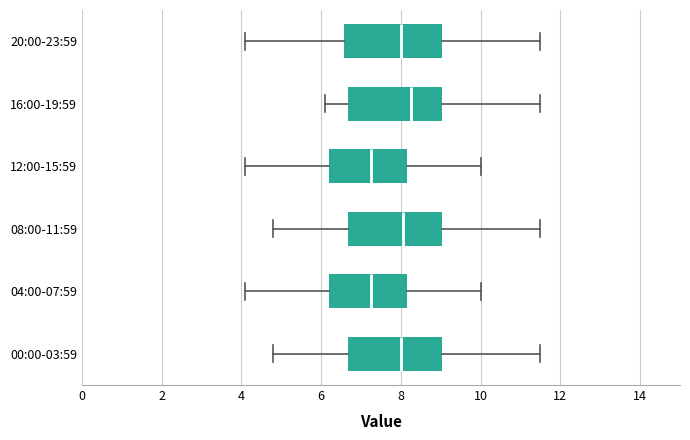

Reading bottom to top, read every box against the x-axis: the position of its median line, the range the box covers, and the ends of its whiskers. The values are not printed on the chart, so give them approximately, as read against the axis.

00:00-03:59: median 8.0, box 6.6 to 9.0, whiskers 4.8 to 11.6
04:00-07:59: median 7.2, box 6.2 to 8.2, whiskers 4.2 to 10.0
08:00-11:59: median 8.0, box 6.6 to 9.0, whiskers 4.8 to 11.6
12:00-15:59: median 7.2, box 6.2 to 8.2, whiskers 4.2 to 10.0
16:00-19:59: median 8.2, box 6.6 to 9.0, whiskers 6.2 to 11.6
20:00-23:59: median 8.0, box 6.6 to 9.0, whiskers 4.2 to 11.6